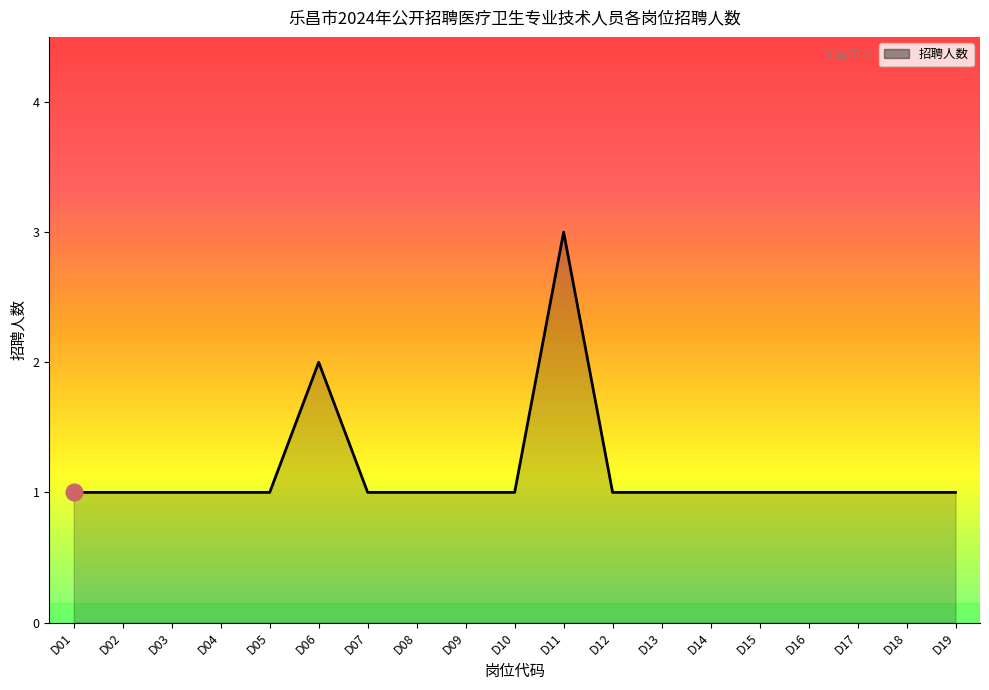

At which category does the chart reach its peak across all series?

D11